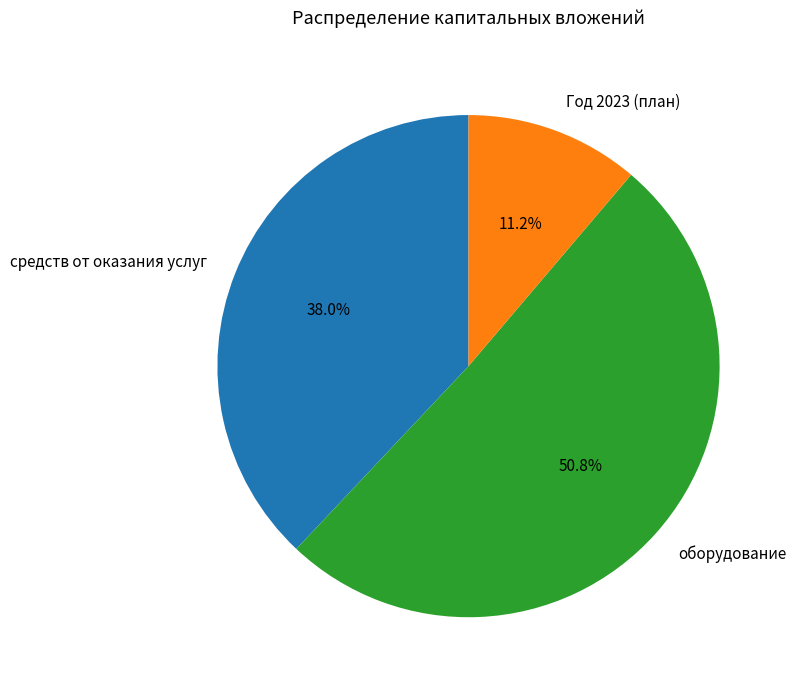

Does средств от оказания услуг represent more than half of the total?

No